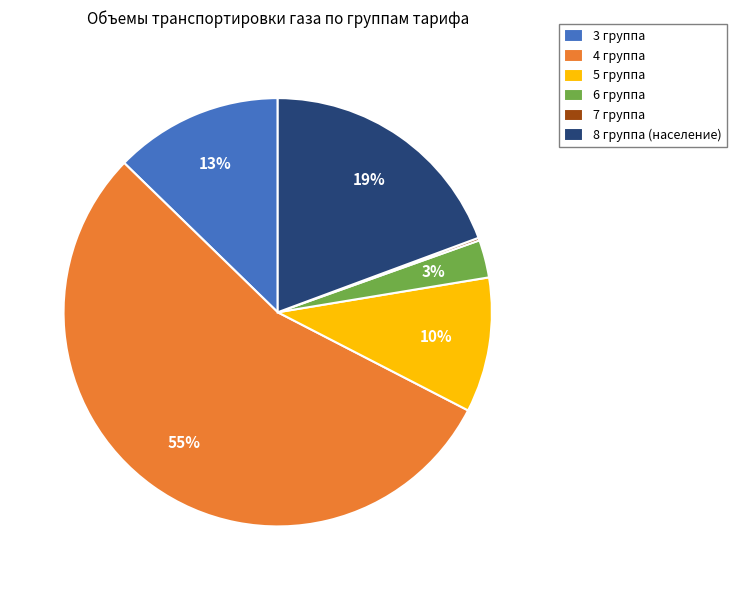

Between 8 группа (население) and 5 группа, which is larger?

8 группа (население)